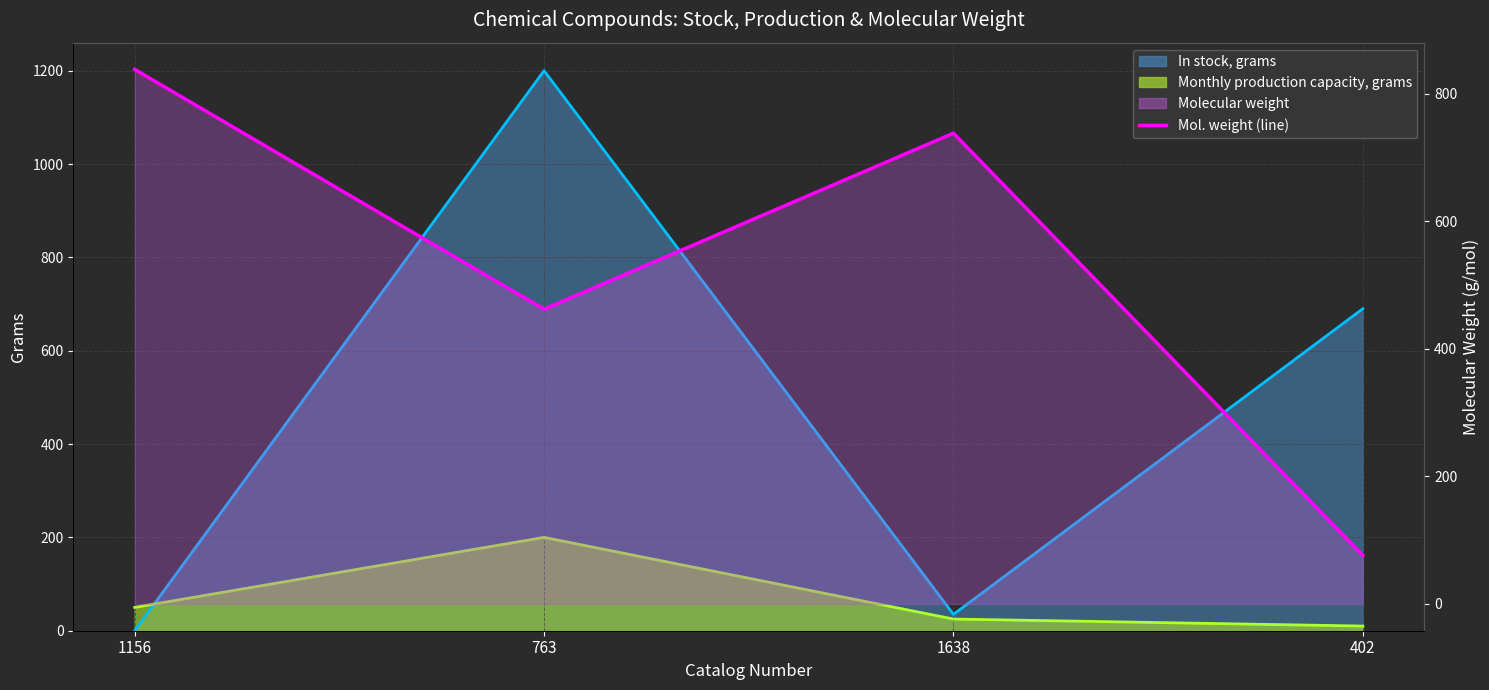

What is the label of the 2nd point from the left?

763